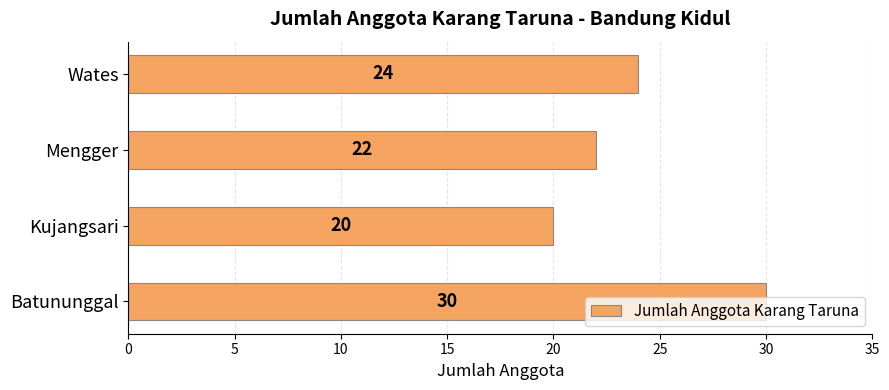

What is the sum of the values at Kujangsari and Batununggal?

50